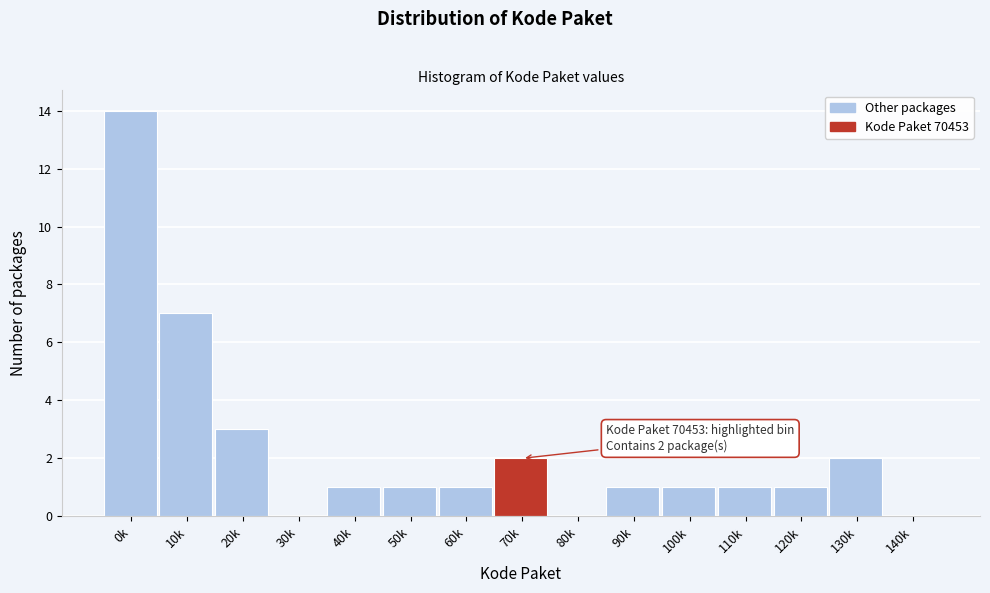

Reading left to right, extract all data points from this chart.

0k=14	10k=7	20k=3	30k=0	40k=1	50k=1	60k=1	70k=2	80k=0	90k=1	100k=1	110k=1	120k=1	130k=2	140k=0